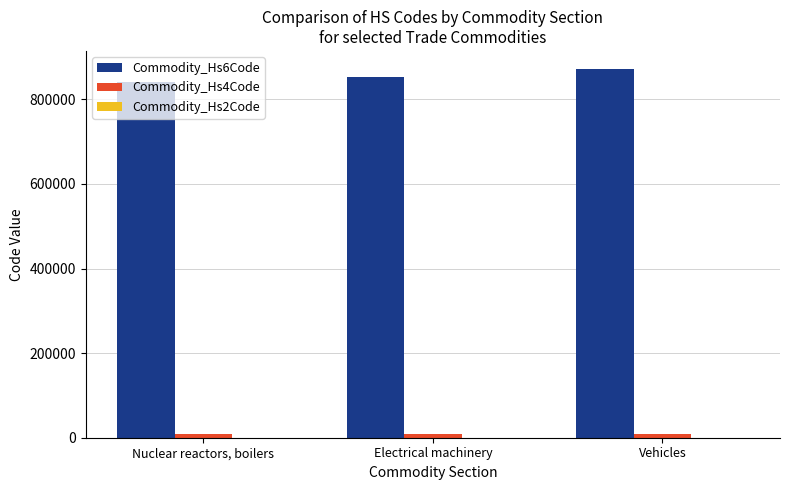

What is the maximum value shown in the chart?

870840